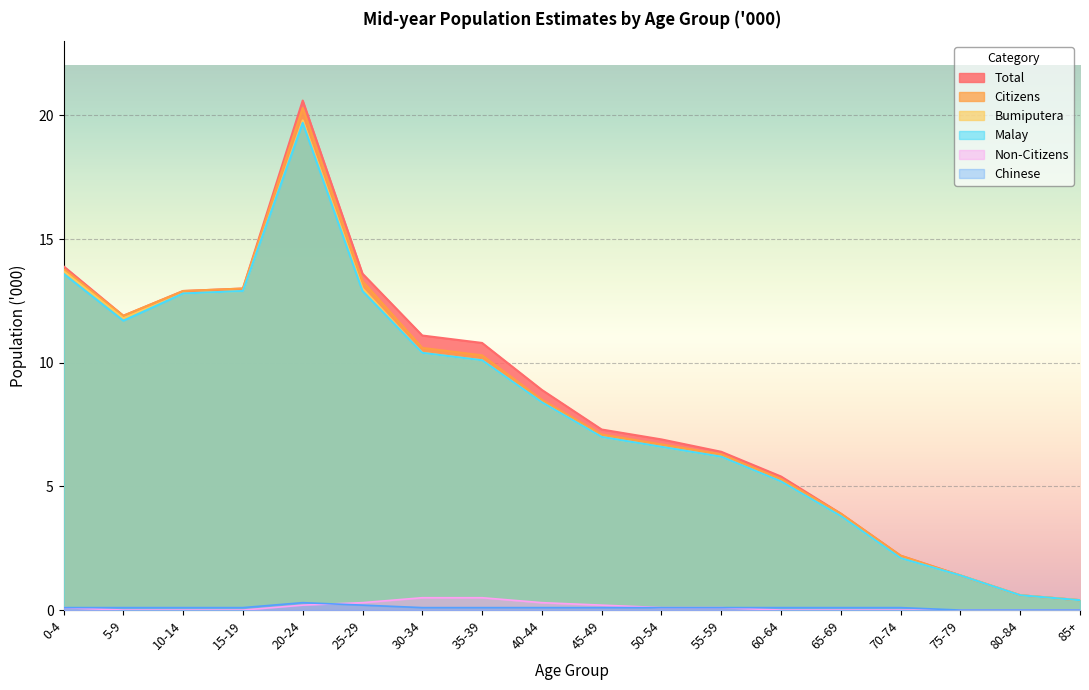

True or false: Chinese and Malay intersect in this chart.

False